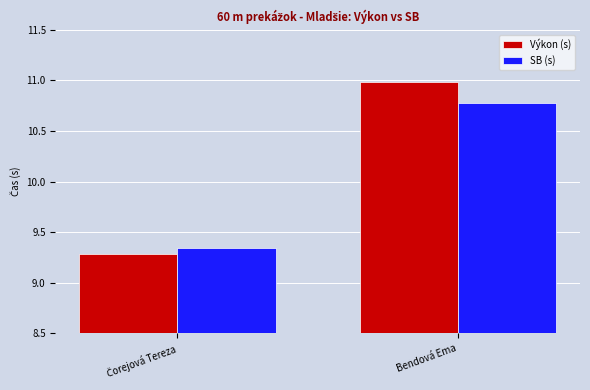

How many SB (s) values are between 9 and 10?

1